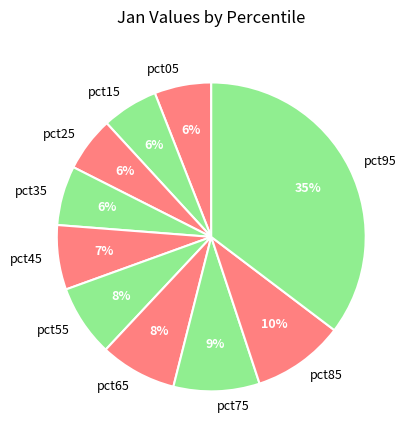

The pct85 slice represents 10% of the pie. True or false?

True